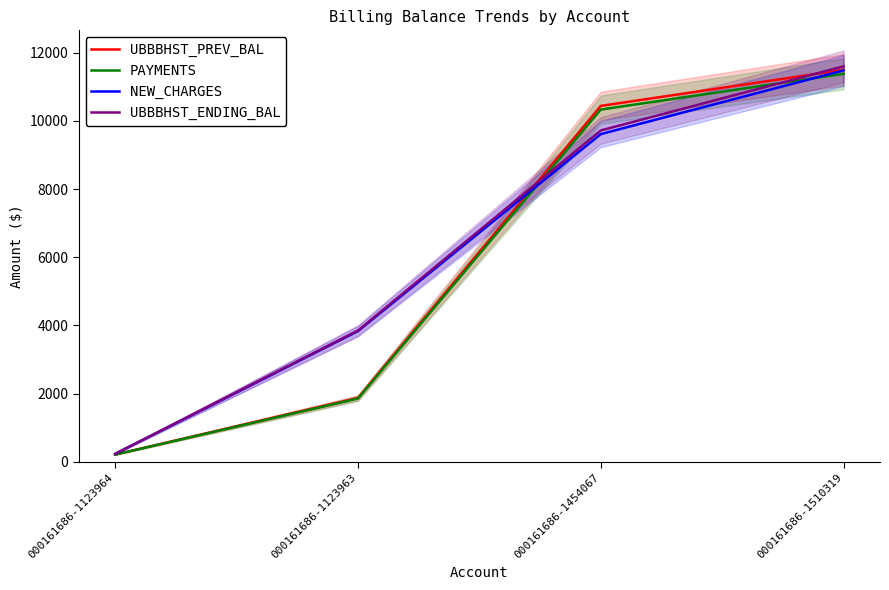

What is the difference between the second highest and second lowest values in the UBBBHST_ENDING_BAL series?

5868.9